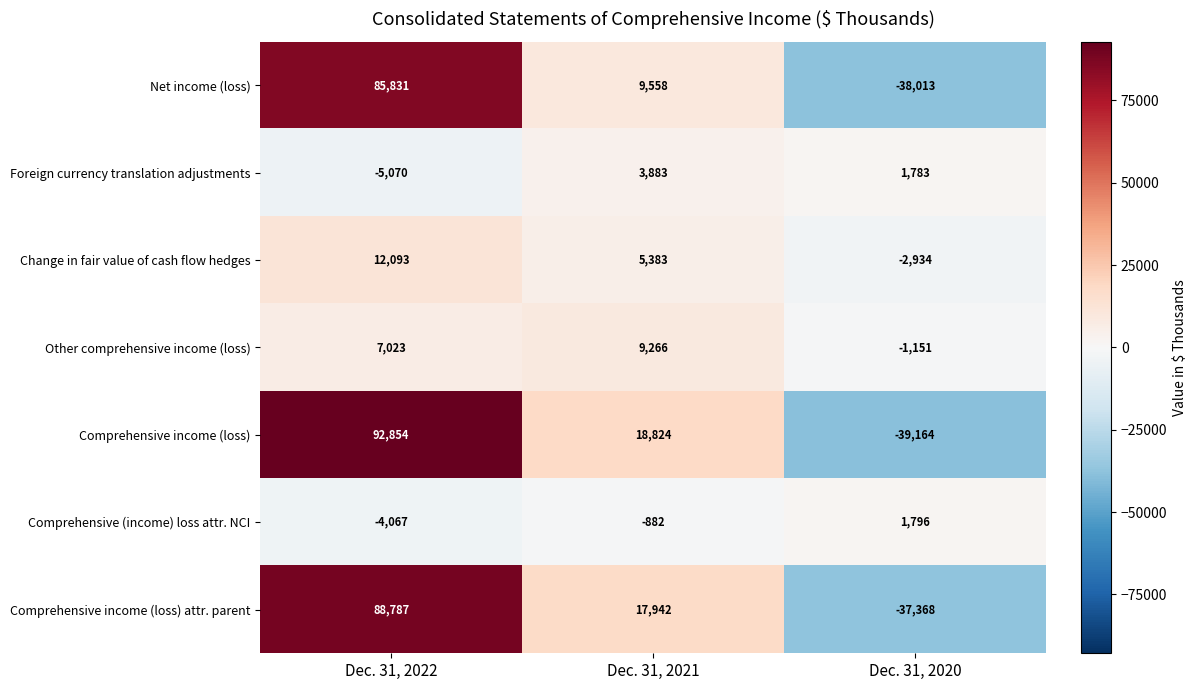

What is the difference between the maximum and minimum values in the Foreign currency translation adjustments series?

8953